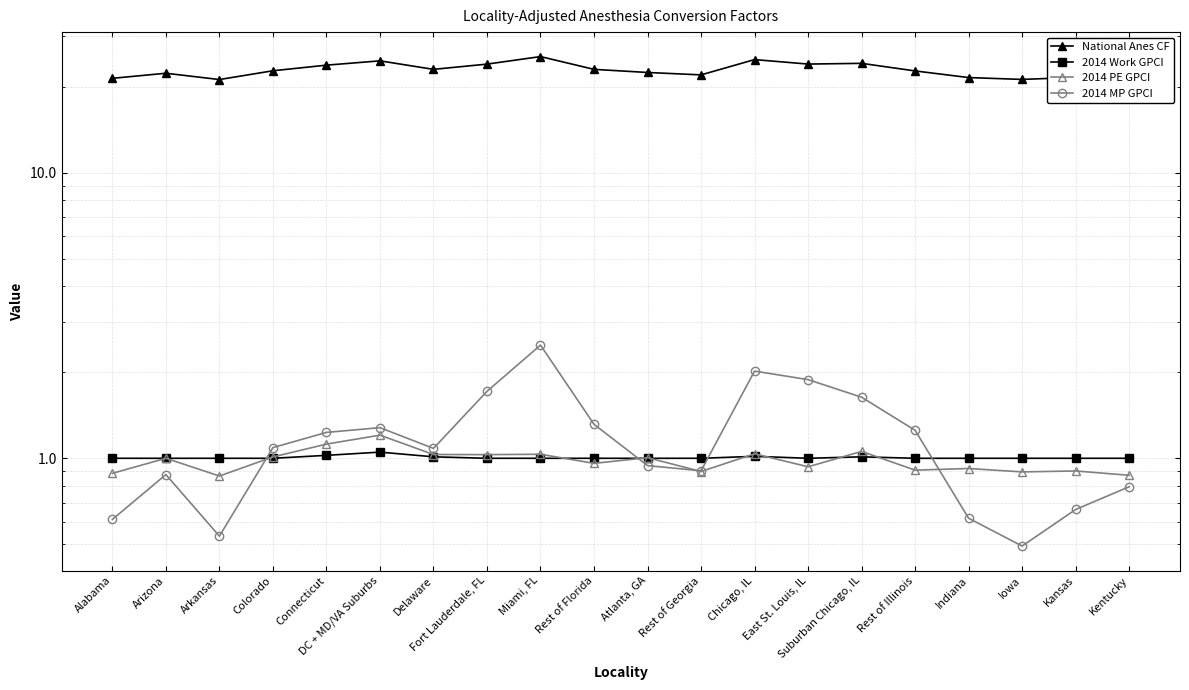

What is the greatest value displayed?

25.5